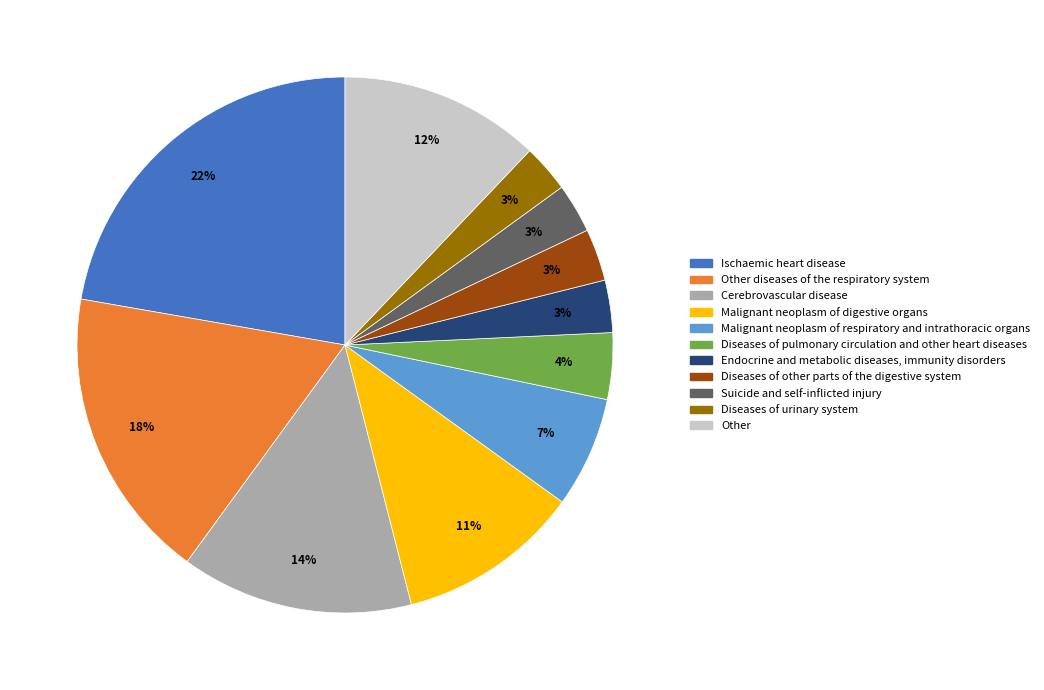

Is there a majority slice in this chart?

No